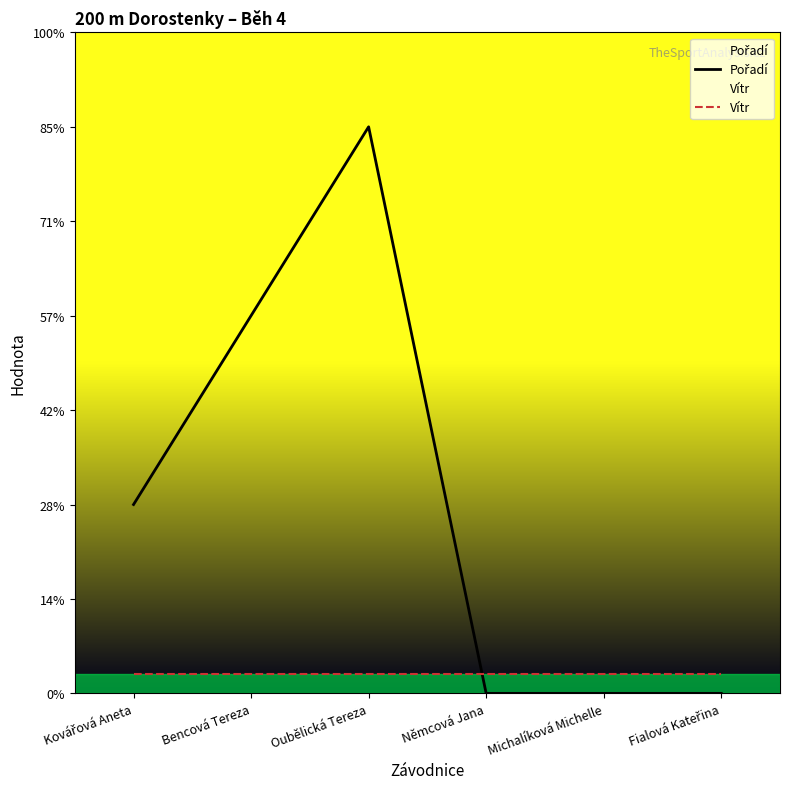

Where do Vítr and Pořadí first cross each other?

Oubělická Tereza and Němcová Jana